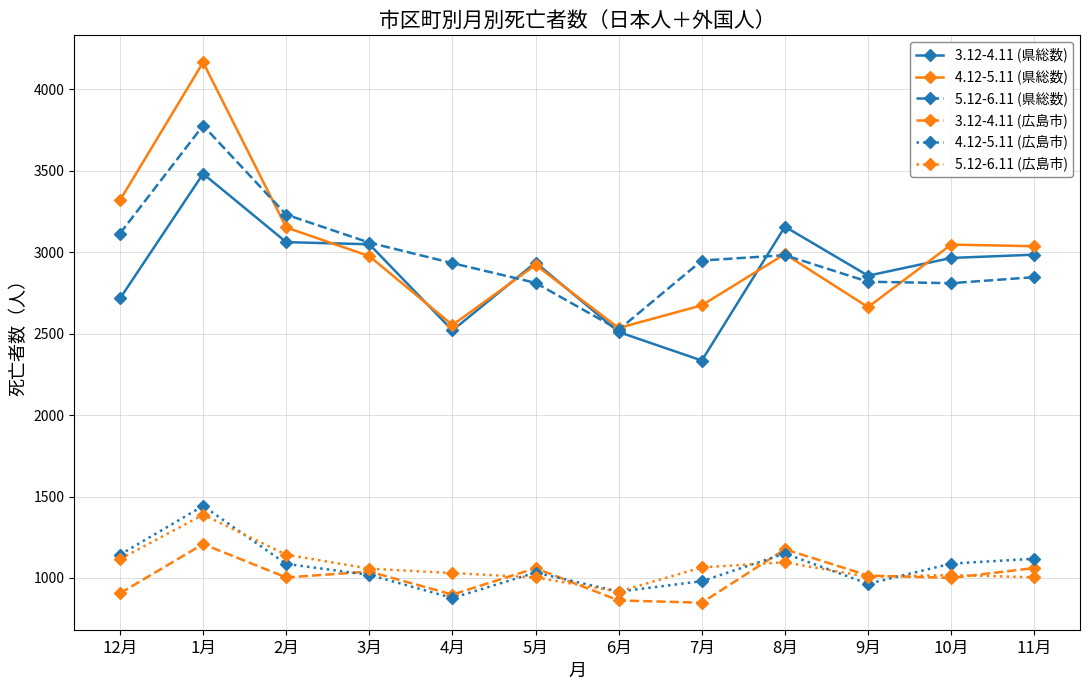

True or false: 4.12-5.11 (県総数) has more than 0 interior local peaks.

True